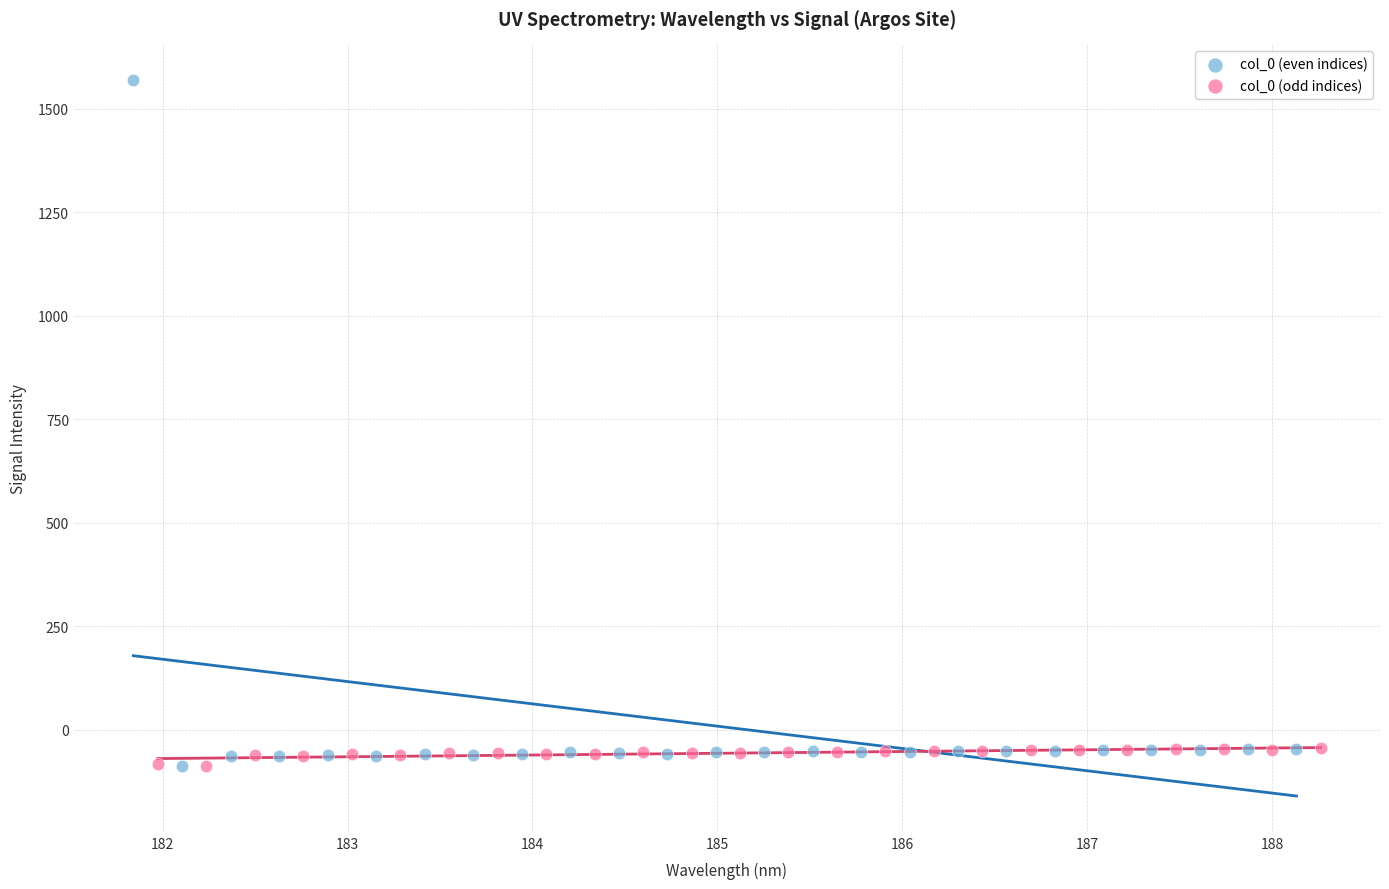

Which series contains the highest Y value?

col_0 (even indices)